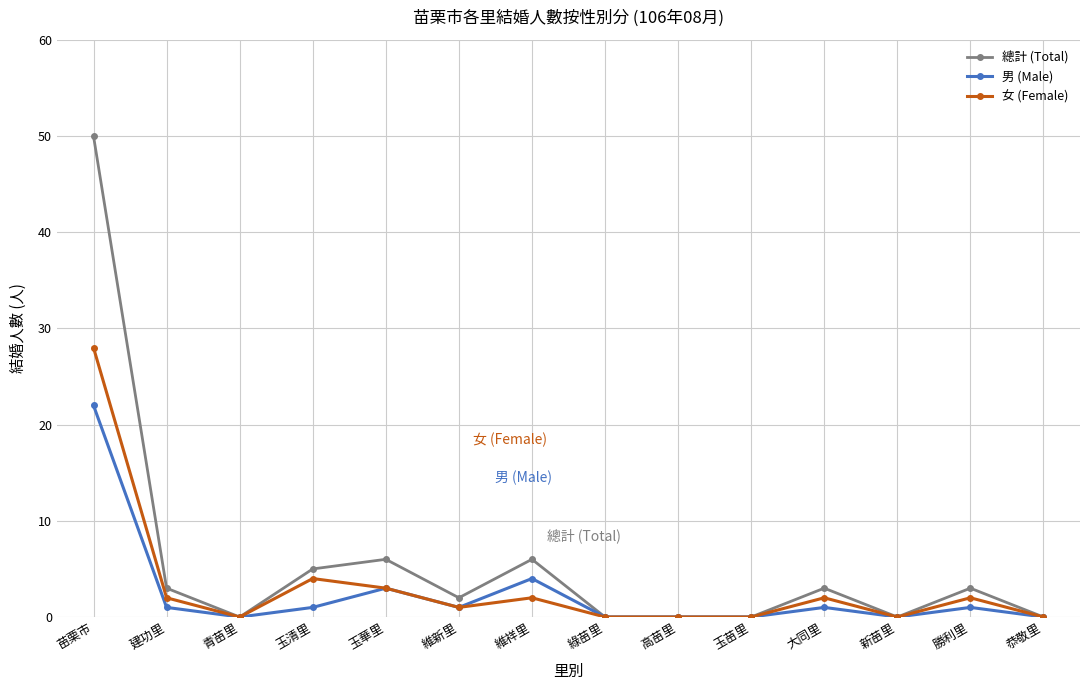

Count the number of categories in the chart.

14